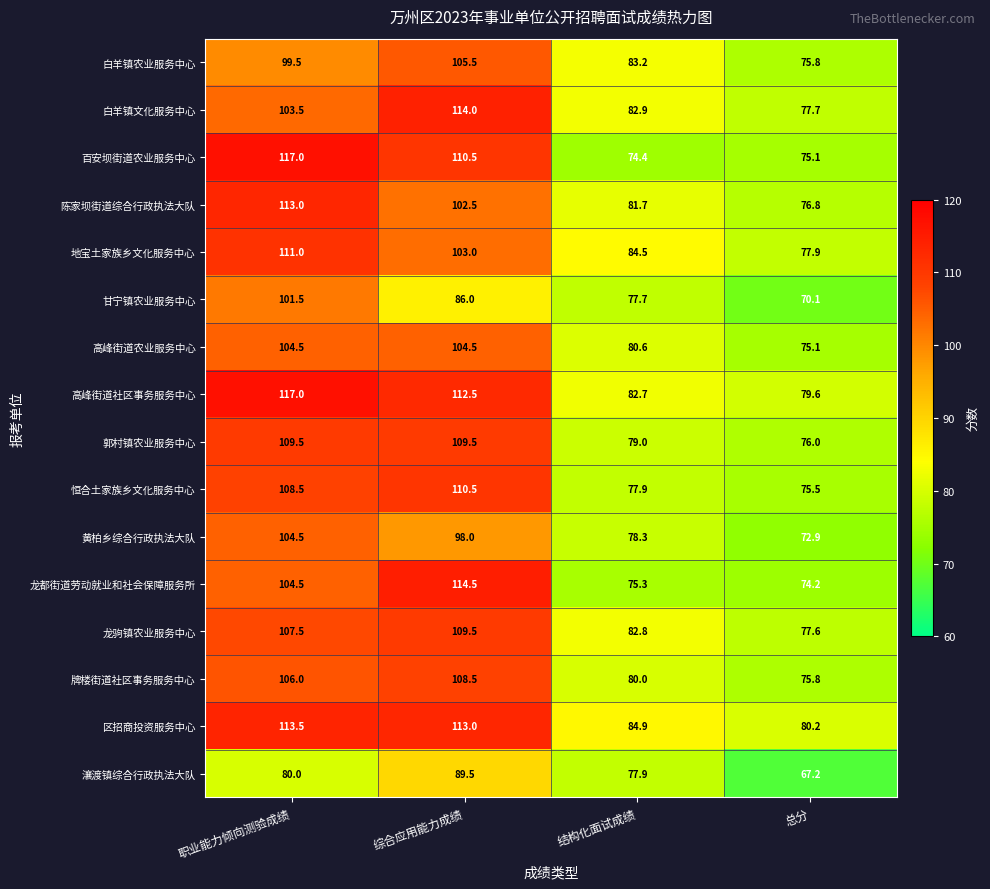

At which category is the sum across all series the highest?

职业能力倾向测验成绩